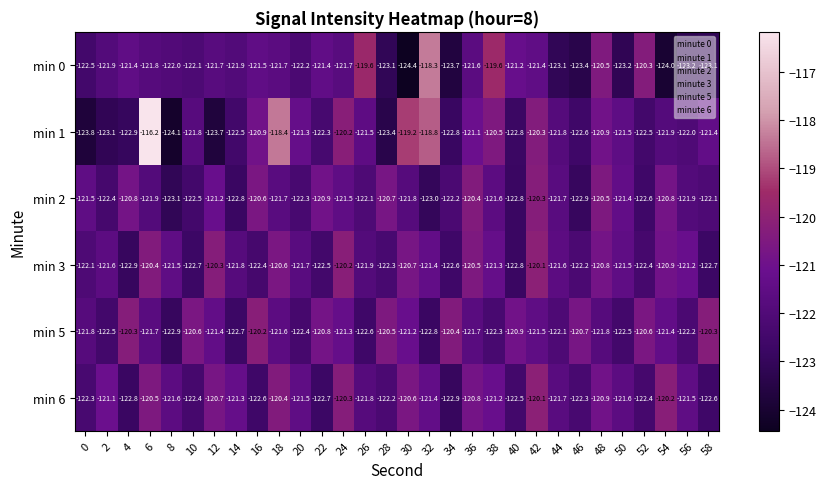

What is the difference between the highest and lowest values at 2?

2.0